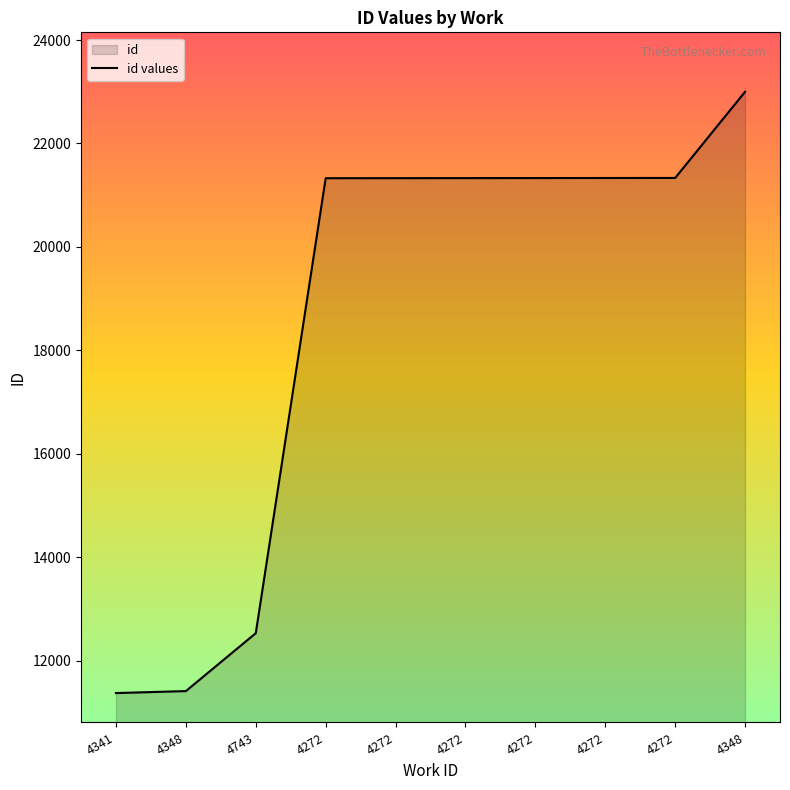

What is the label of the 3rd point from the left?

4743